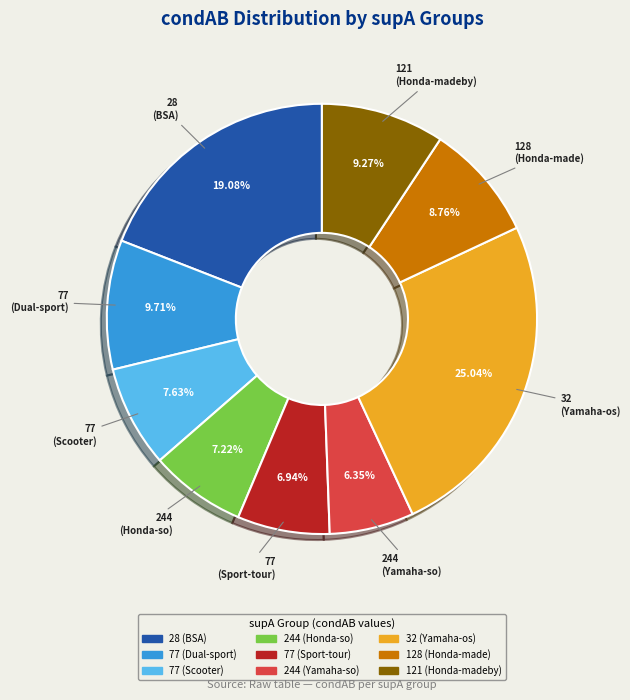

Is there any slice that represents more than half of the pie?

No